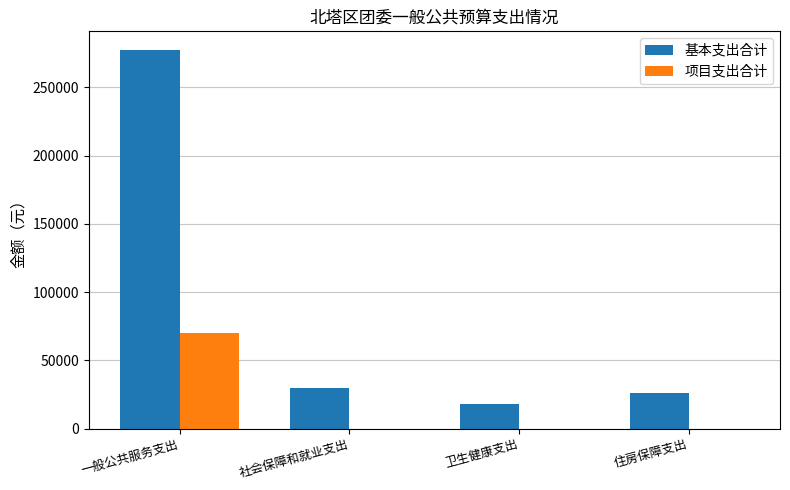

The 项目支出合计 series shows 0 at 卫生健康支出. True or false?

True